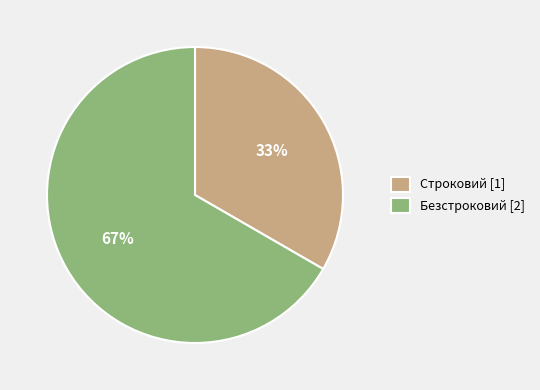

Is it true that Строковий is 45% of the pie?

False